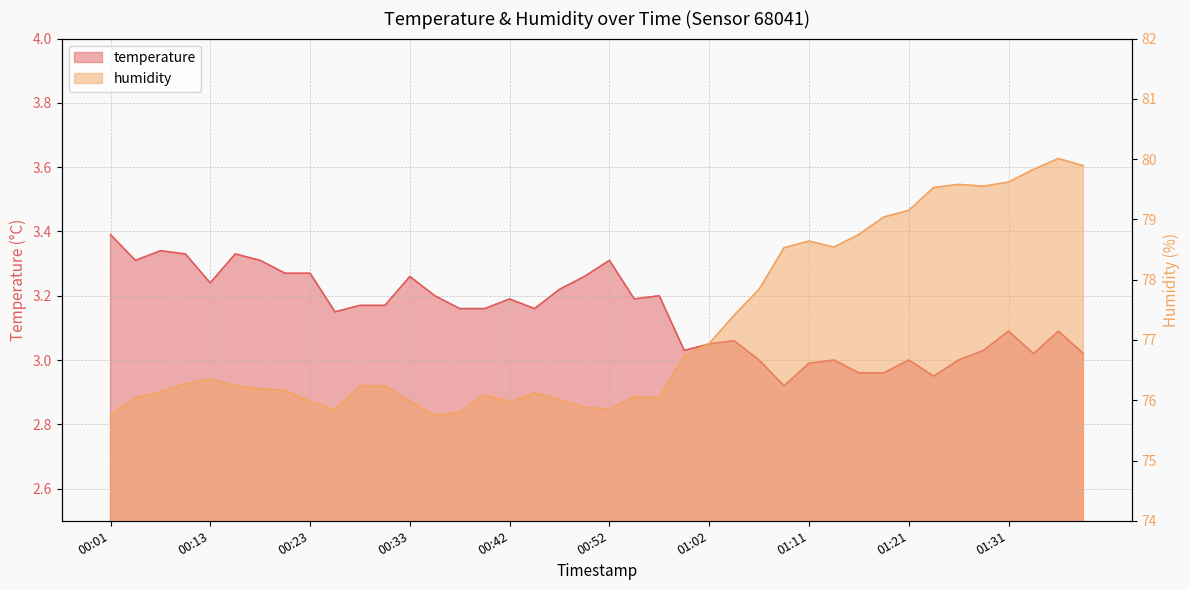

What position from the left is 00:13?

5